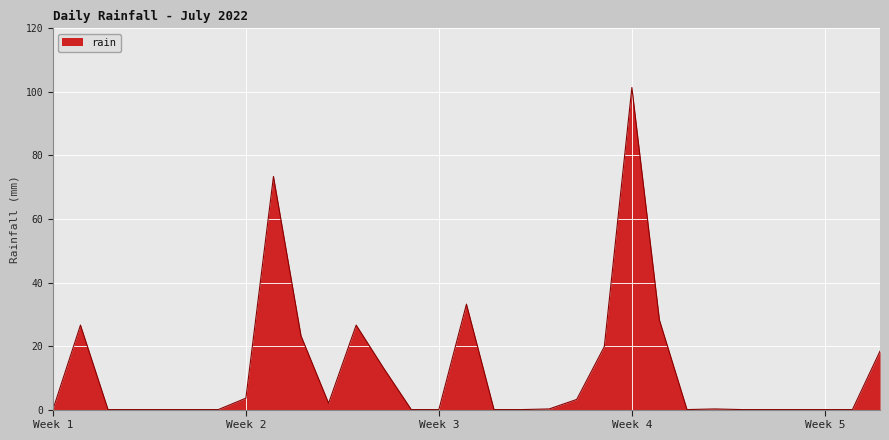

What is the difference between the maximum and minimum values?

101.4